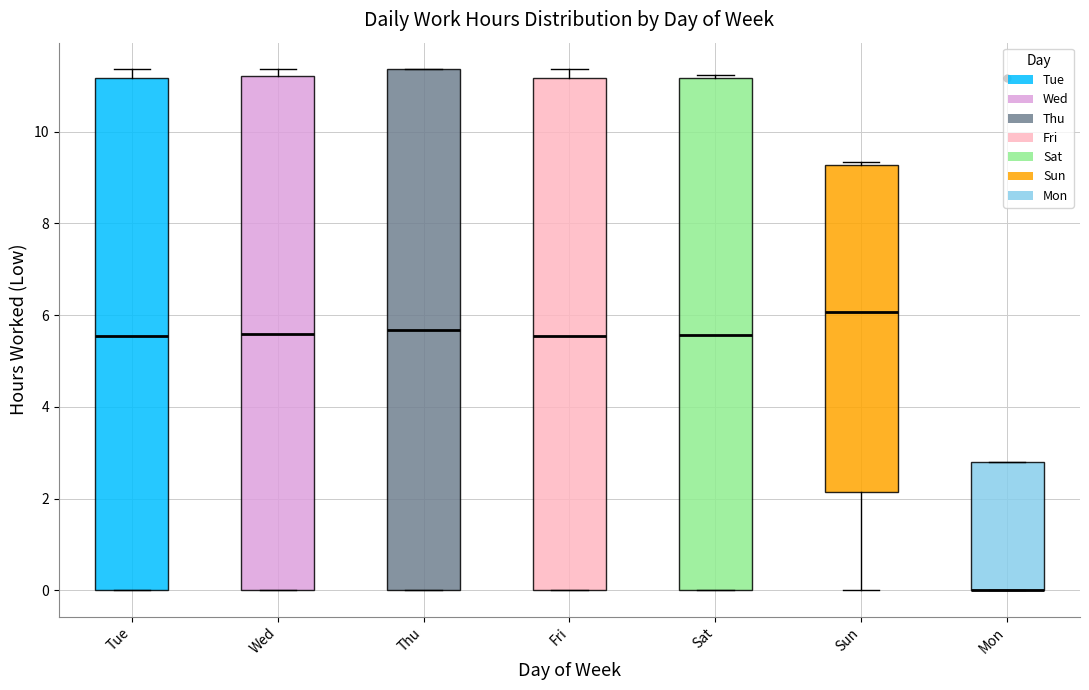

Reading left to right, transcribe this box plot: for each box, give where its median line is, the range the box spans, and where its two whiskers end, as read against the y-axis. The values are not printed on the chart, so give them approximately, as read against the axis.

Tue: median 5.6, box 0.0 to 11.2, whiskers 0.0 to 11.4
Wed: median 5.6, box 0.0 to 11.2, whiskers 0.0 to 11.4
Thu: median 5.6, box 0.0 to 11.4, whiskers 0.0 to 11.4
Fri: median 5.6, box 0.0 to 11.2, whiskers 0.0 to 11.4
Sat: median 5.6, box 0.0 to 11.2, whiskers 0.0 to 11.2 (just above the box's upper edge)
Sun: median 6.0, box 2.2 to 9.2, whiskers 0.0 to 9.4
Mon: median 0.0 (drawn on the box's lower edge), box 0.0 to 2.8, whiskers 0.0 to 2.8